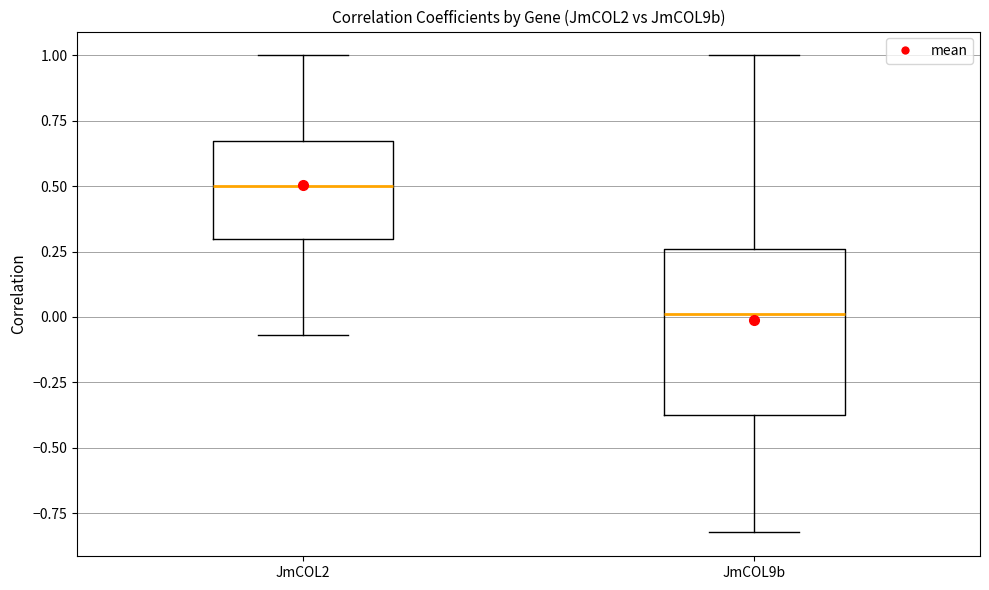

Reading left to right, transcribe this box plot: for each box, give where its median line is, the range the box spans, and where its two whiskers end, as read against the y-axis. The values are not printed on the chart, so give them approximately, as read against the axis.

JmCOL2: median 0.50, box 0.30 to 0.65, whiskers -0.05 to 1.00
JmCOL9b: median 0.00, box -0.35 to 0.25, whiskers -0.80 to 1.00